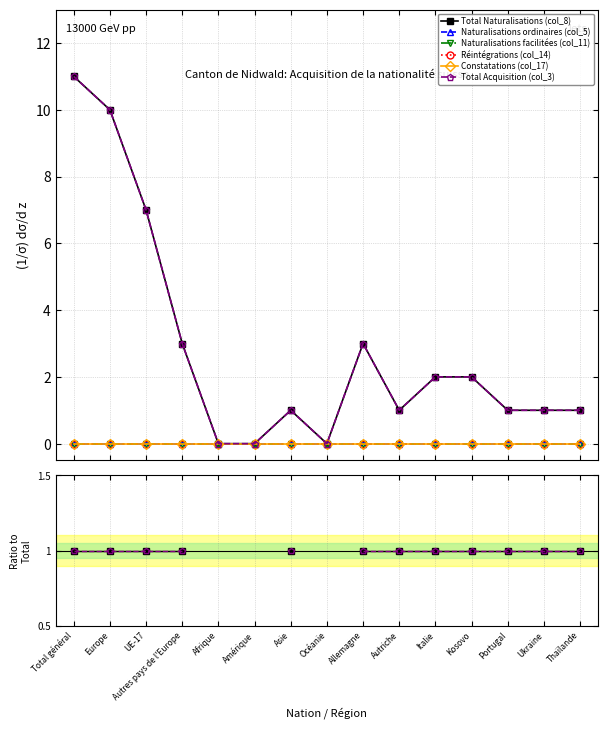

True or false: Naturalisations ordinaires (col_5) and Réintégrations (col_14) intersect in this chart.

False